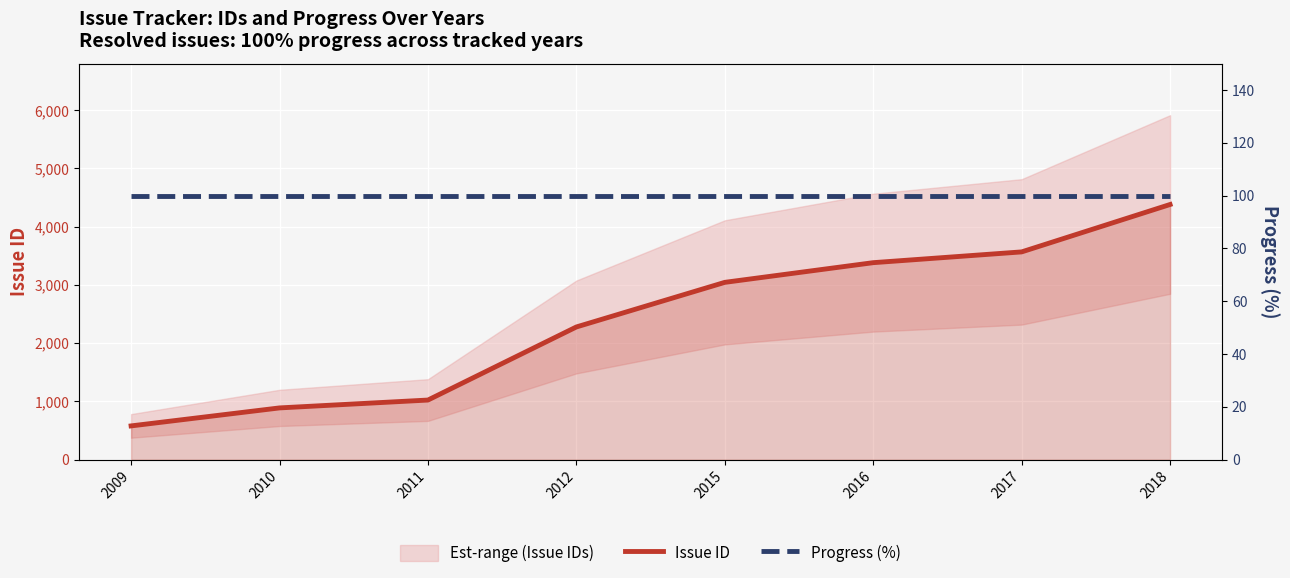

Reading left to right, list all the values displayed in this chart.

Issue ID: 579	888	1023	2278	3044	3382	3567	4381
Progress (%): 100	100	100	100	100	100	100	100